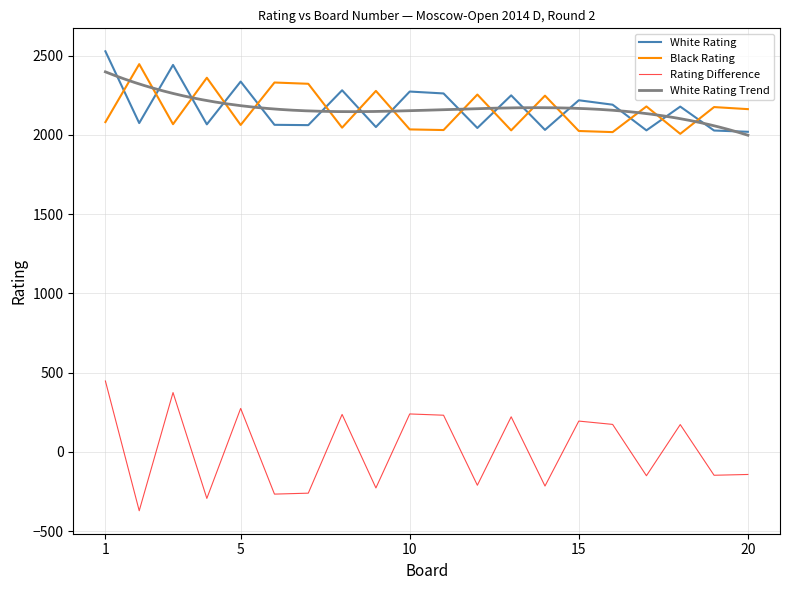

The value of Black Rating at 15 is 1058. True or false?

False